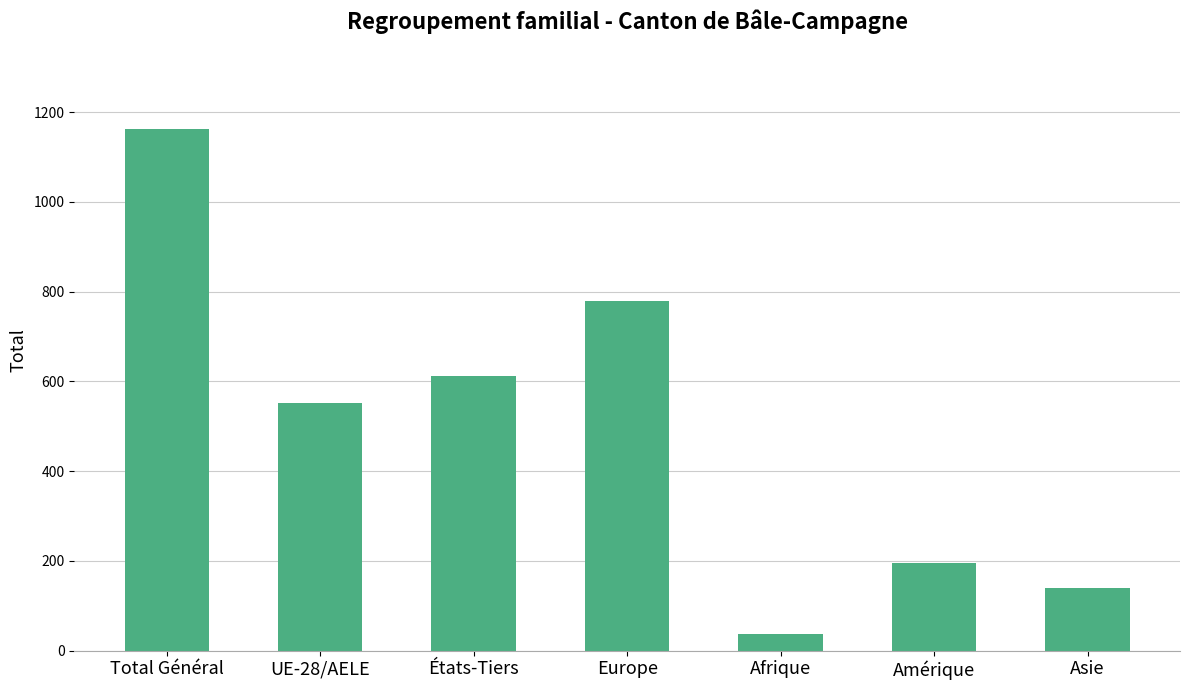

What is the difference between the values at Asie and Europe?

639